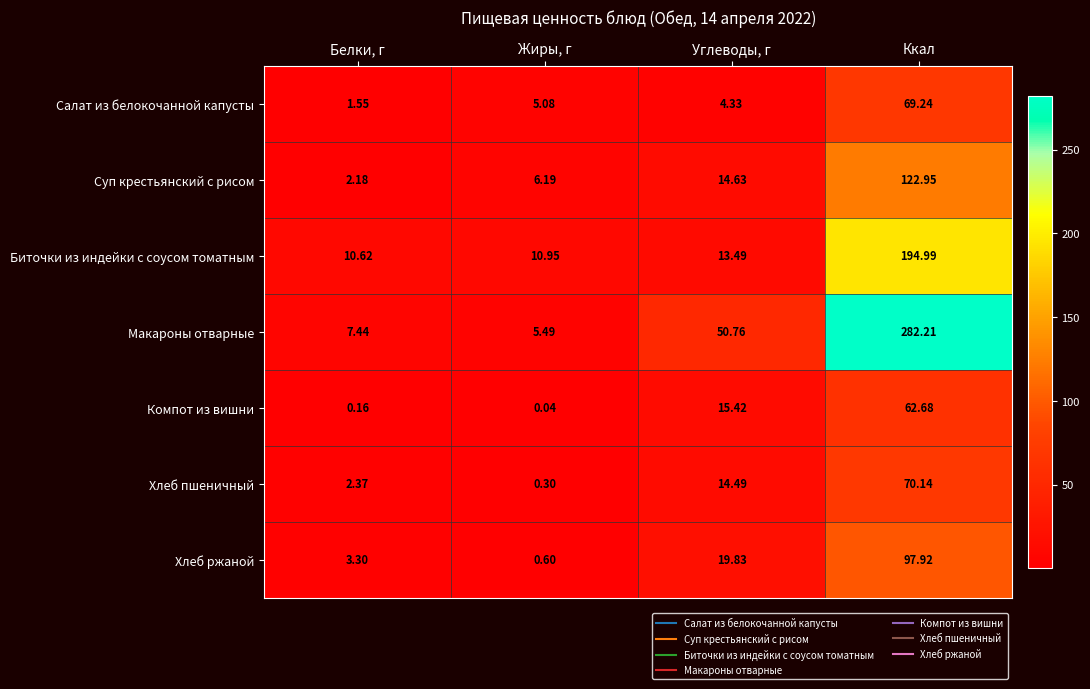

Which series has the largest range (max minus min)?

Макароны отварные